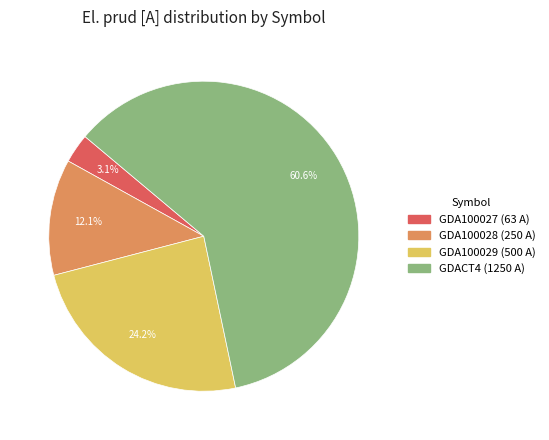

Which category has the smallest portion of the pie?

GDA100027